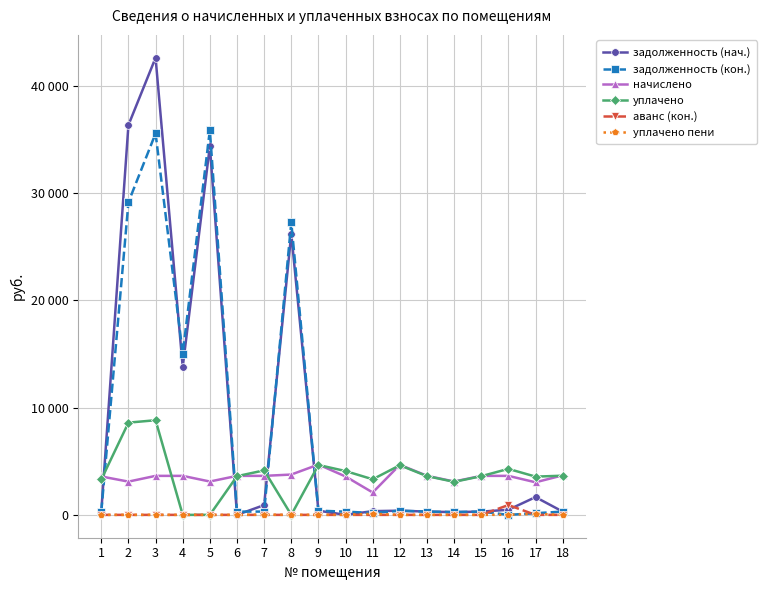

Which has a higher value, 15 or 5?

5